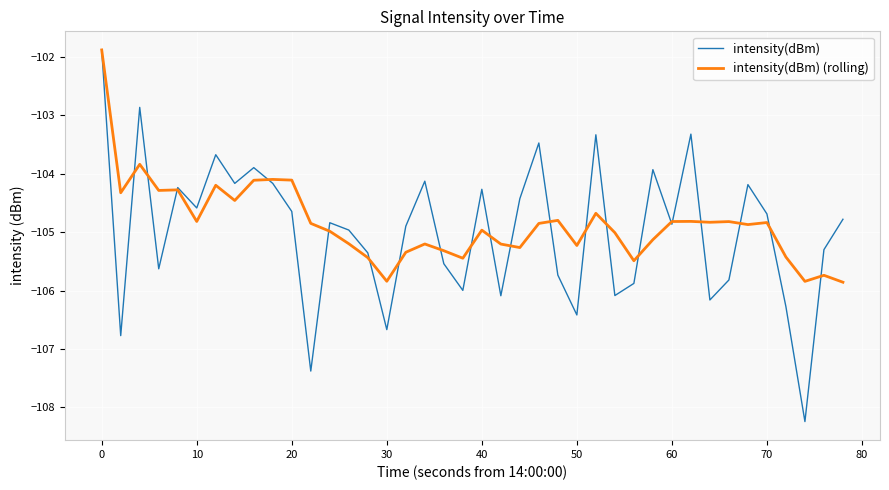

Does the chart have visible grid lines?

Yes